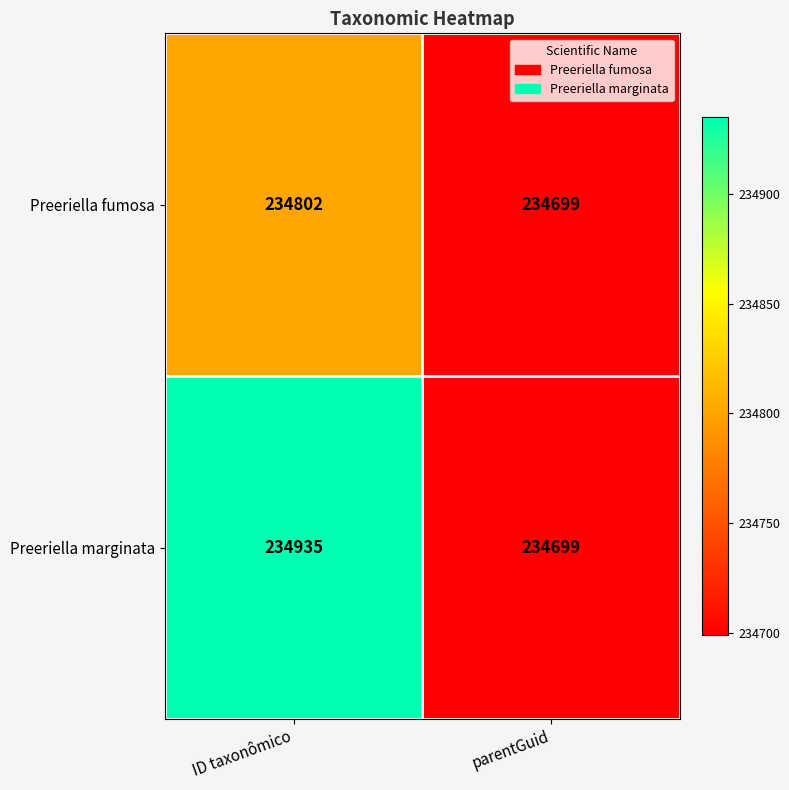

At how many categories does at least one series exceed 234824?

1